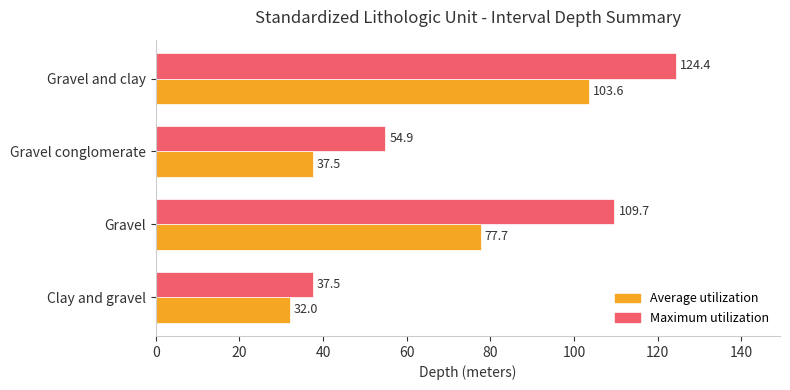

What is the lowest value of the Average utilization series?

32.0